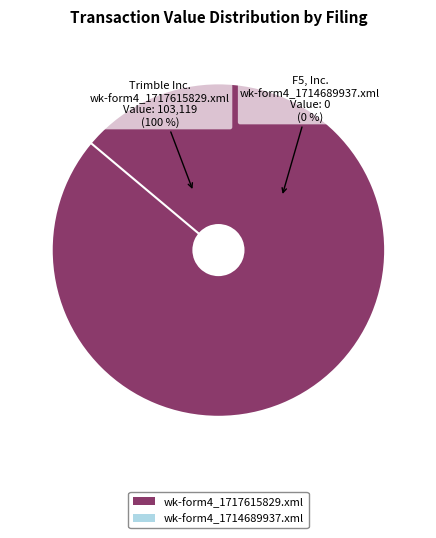

What percentage is NOT represented by wk-form4_1714689937.xml?

100.0%